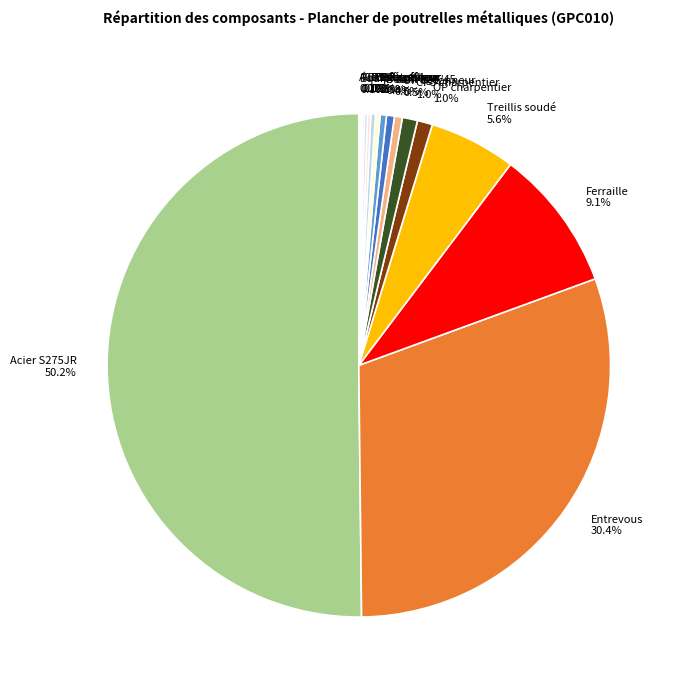

To the nearest percent, what is the average slice percentage?

6%